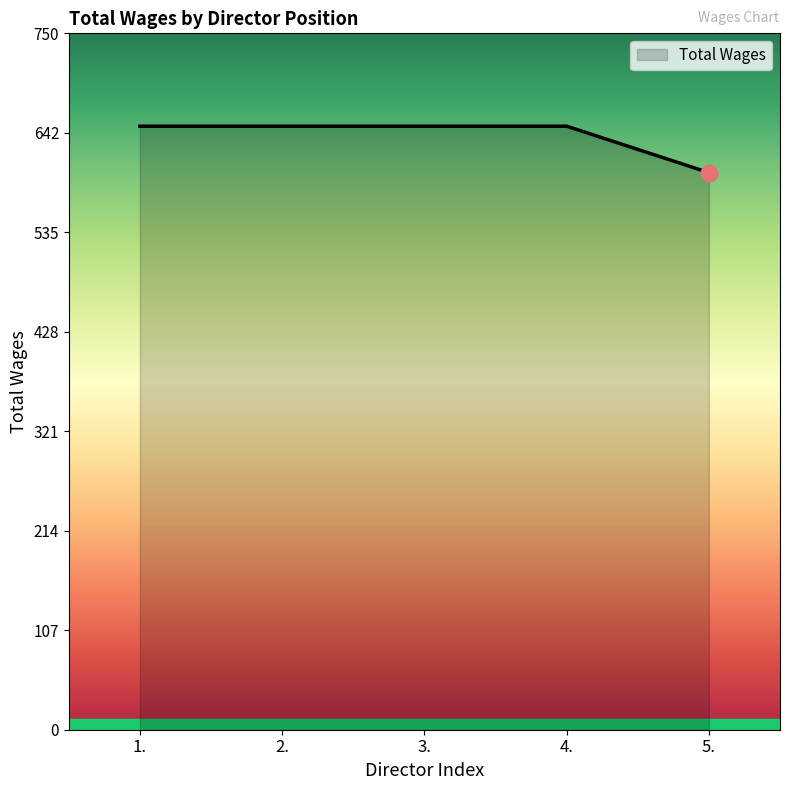

What is the sum of all values?

3200